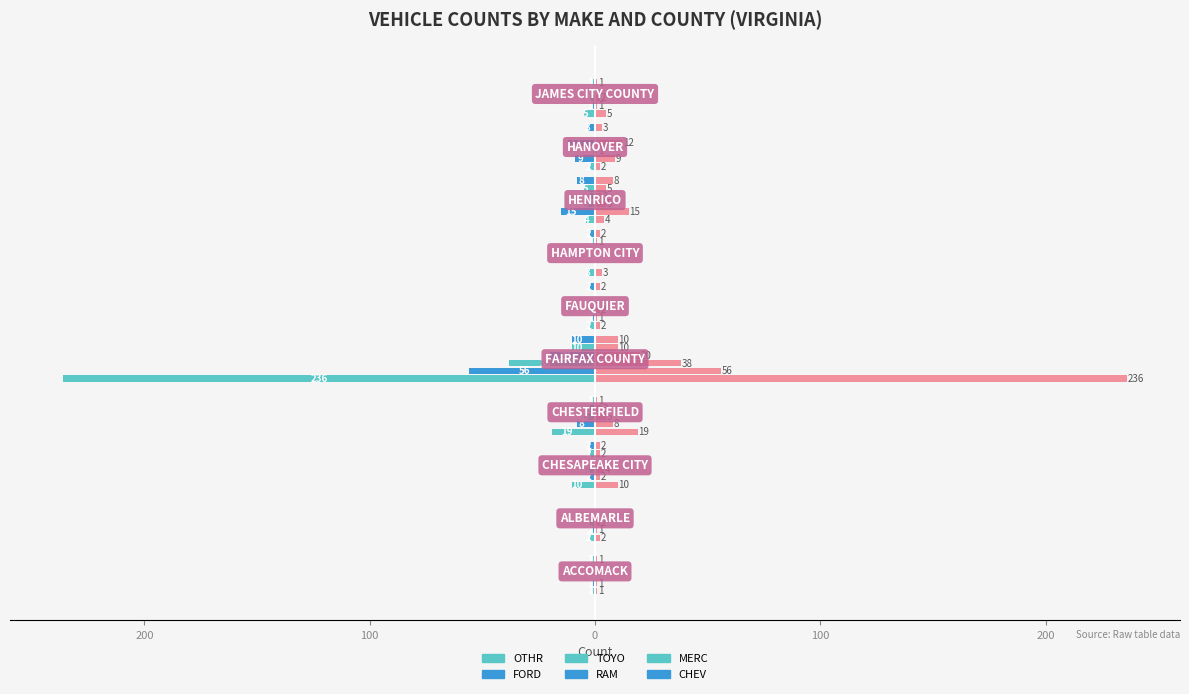

The value of OTHR at FAIRFAX COUNTY is -236. True or false?

True